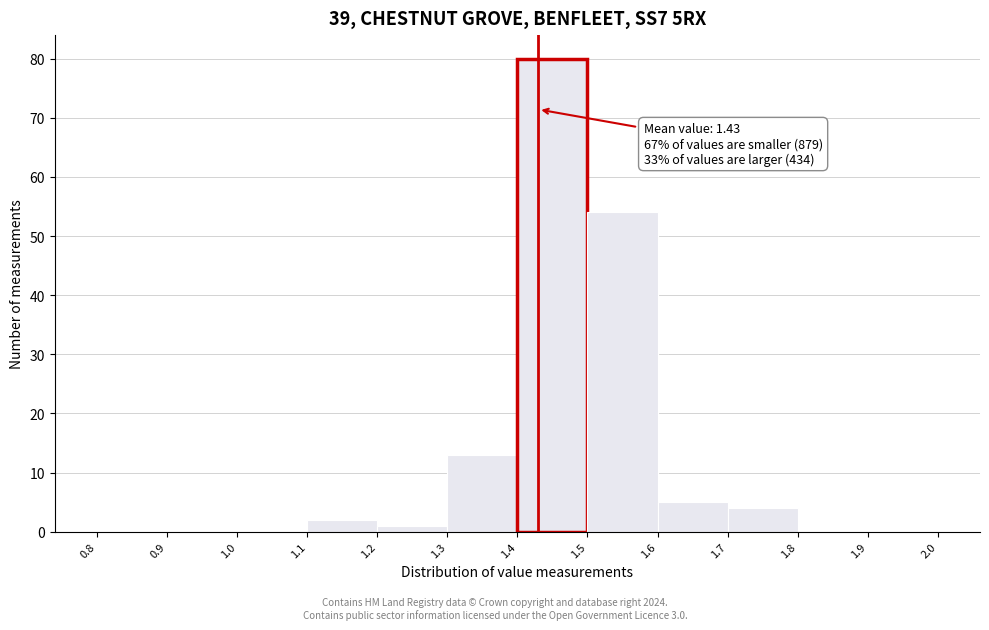

Which range on the x-axis has the tallest bar?

1.4 to 1.5